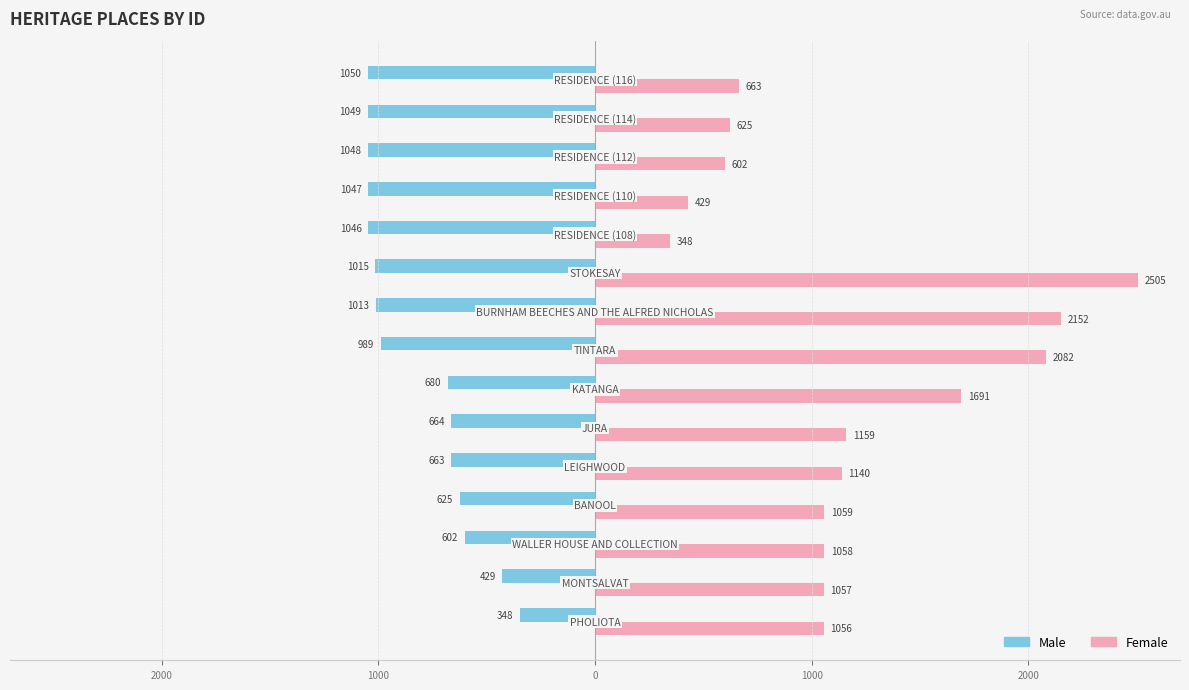

What are all the series names shown in the legend?

Male, Female